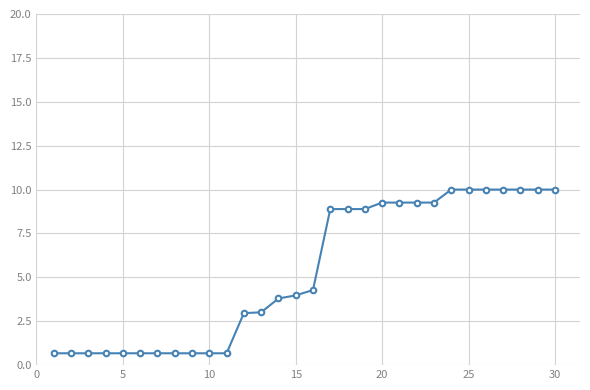

What is the sum of all values?

159.2